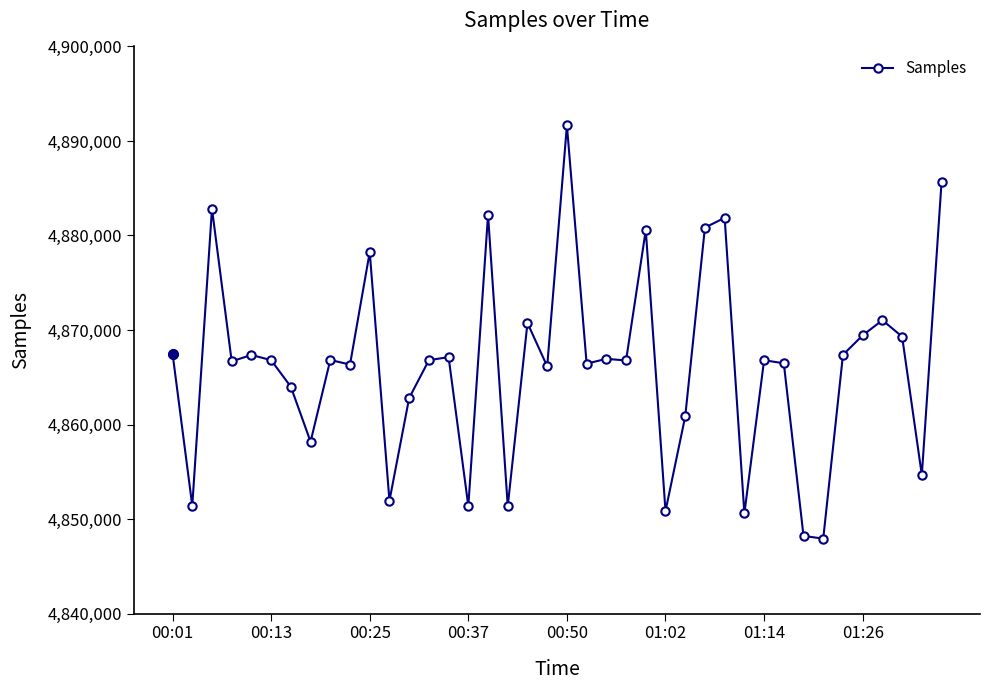

What is the minimum value shown in the chart?

4847925